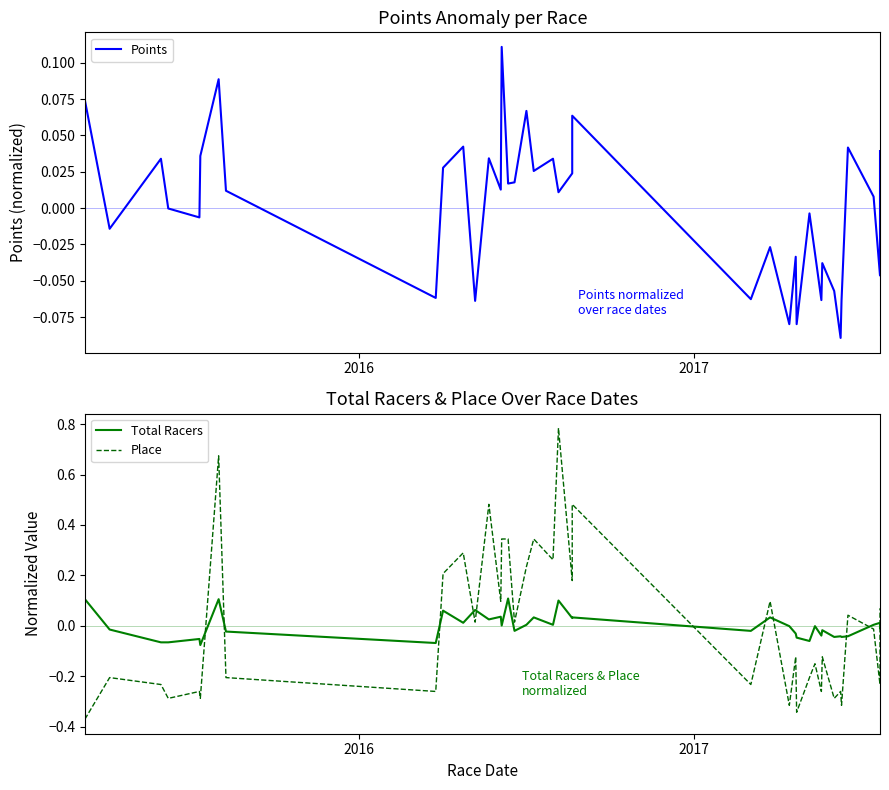

How many values in the Points series exceed 0?

21